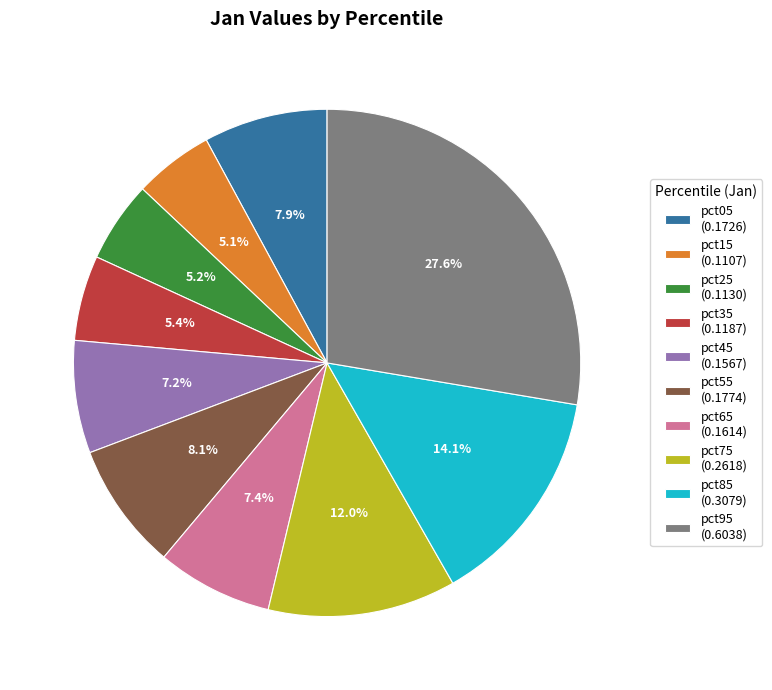

To the nearest percent, what percentage of the pie is pct45?

7%